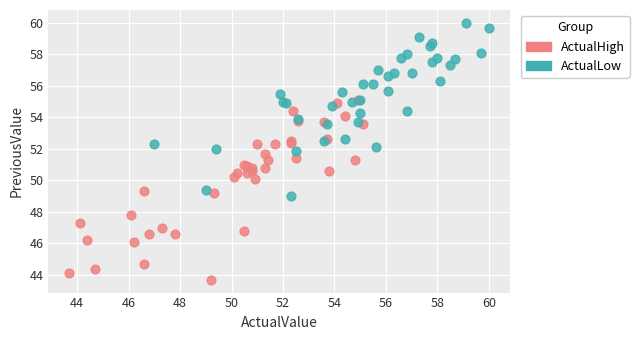

Which series reaches the maximum Y coordinate?

ActualLow